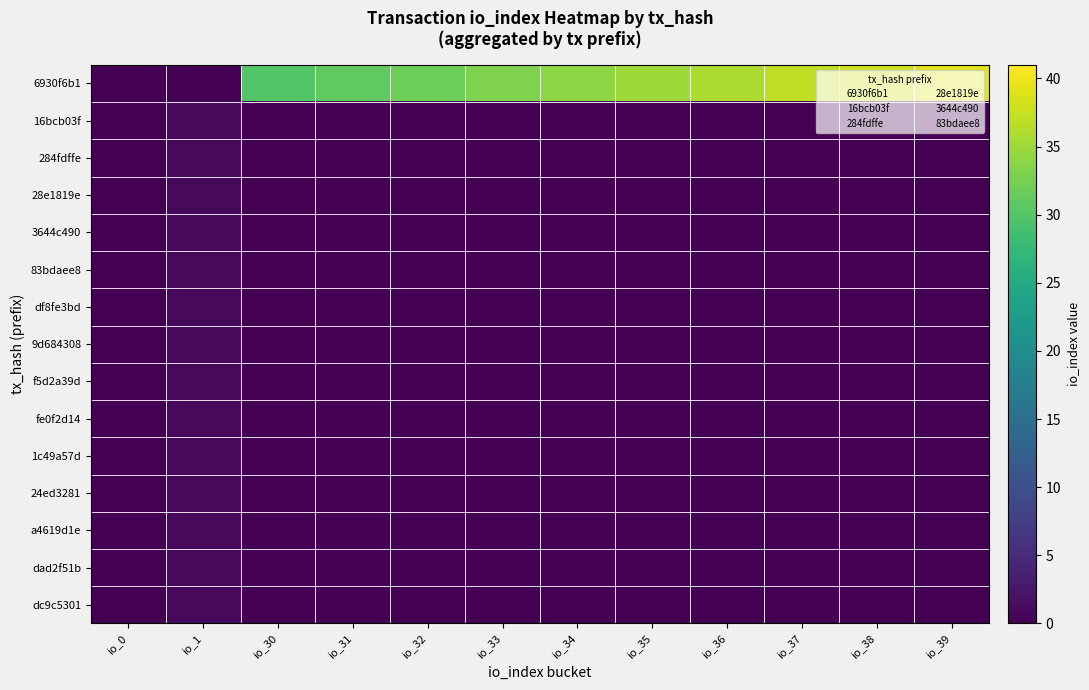

Reading left to right, what are all the values shown in this chart?

6930f6b1: io_0=0	io_1=0	io_30=30	io_31=31	io_32=32	io_33=33	io_34=34	io_35=35	io_36=36	io_37=37	io_38=38	io_39=39
16bcb03f: io_0=0	io_1=1	io_30=0	io_31=0	io_32=0	io_33=0	io_34=0	io_35=0	io_36=0	io_37=0	io_38=0	io_39=0
284fdffe: io_0=0	io_1=1	io_30=0	io_31=0	io_32=0	io_33=0	io_34=0	io_35=0	io_36=0	io_37=0	io_38=0	io_39=0
28e1819e: io_0=0	io_1=1	io_30=0	io_31=0	io_32=0	io_33=0	io_34=0	io_35=0	io_36=0	io_37=0	io_38=0	io_39=0
3644c490: io_0=0	io_1=1	io_30=0	io_31=0	io_32=0	io_33=0	io_34=0	io_35=0	io_36=0	io_37=0	io_38=0	io_39=0
83bdaee8: io_0=0	io_1=1	io_30=0	io_31=0	io_32=0	io_33=0	io_34=0	io_35=0	io_36=0	io_37=0	io_38=0	io_39=0
df8fe3bd: io_0=0	io_1=1	io_30=0	io_31=0	io_32=0	io_33=0	io_34=0	io_35=0	io_36=0	io_37=0	io_38=0	io_39=0
9d684308: io_0=0	io_1=1	io_30=0	io_31=0	io_32=0	io_33=0	io_34=0	io_35=0	io_36=0	io_37=0	io_38=0	io_39=0
f5d2a39d: io_0=0	io_1=1	io_30=0	io_31=0	io_32=0	io_33=0	io_34=0	io_35=0	io_36=0	io_37=0	io_38=0	io_39=0
fe0f2d14: io_0=0	io_1=1	io_30=0	io_31=0	io_32=0	io_33=0	io_34=0	io_35=0	io_36=0	io_37=0	io_38=0	io_39=0
1c49a57d: io_0=0	io_1=1	io_30=0	io_31=0	io_32=0	io_33=0	io_34=0	io_35=0	io_36=0	io_37=0	io_38=0	io_39=0
24ed3281: io_0=0	io_1=1	io_30=0	io_31=0	io_32=0	io_33=0	io_34=0	io_35=0	io_36=0	io_37=0	io_38=0	io_39=0
a4619d1e: io_0=0	io_1=1	io_30=0	io_31=0	io_32=0	io_33=0	io_34=0	io_35=0	io_36=0	io_37=0	io_38=0	io_39=0
dad2f51b: io_0=0	io_1=1	io_30=0	io_31=0	io_32=0	io_33=0	io_34=0	io_35=0	io_36=0	io_37=0	io_38=0	io_39=0
dc9c5301: io_0=0	io_1=1	io_30=0	io_31=0	io_32=0	io_33=0	io_34=0	io_35=0	io_36=0	io_37=0	io_38=0	io_39=0